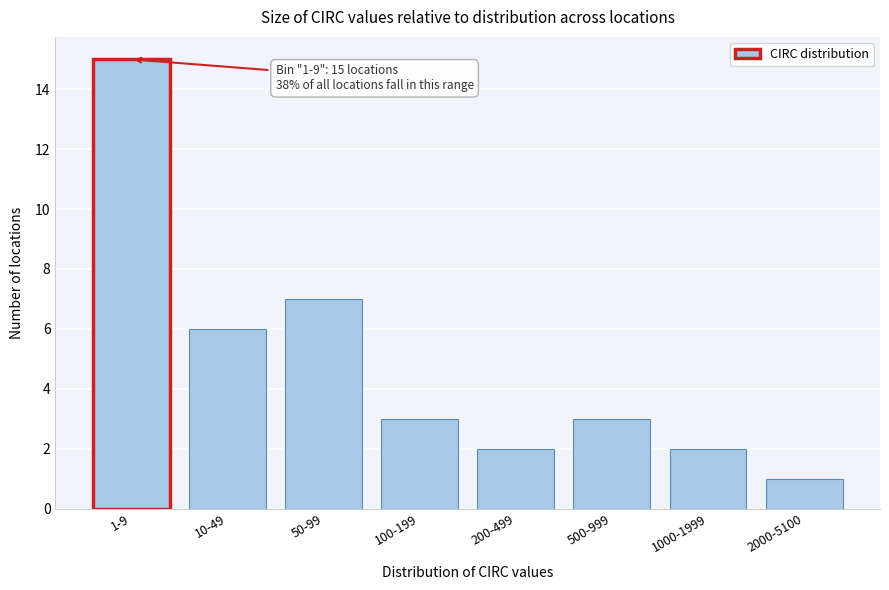

Reading left to right, transcribe all the data shown in this chart.

1-9=15	10-49=6	50-99=7	100-199=3	200-499=2	500-999=3	1000-1999=2	2000-5100=1